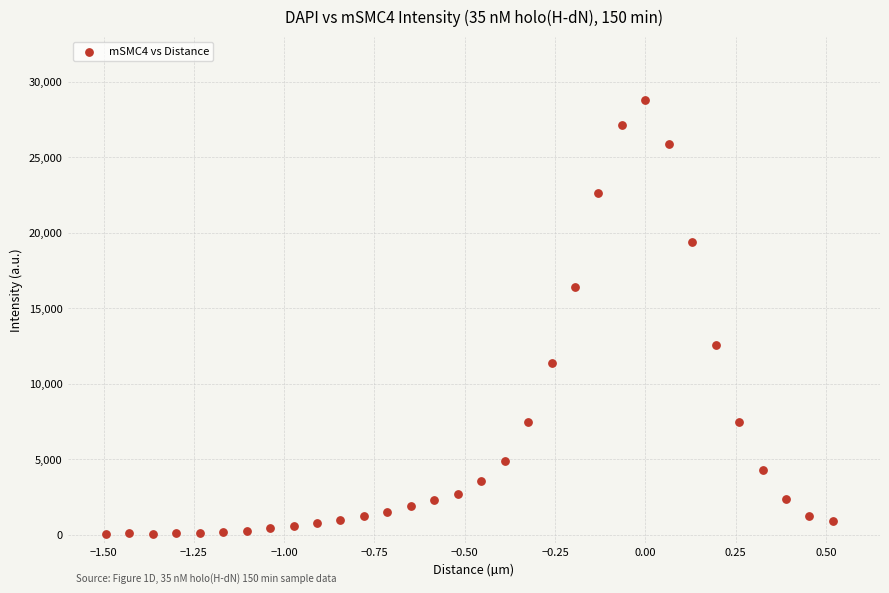

What is the range of X values (max minus min)?

2.0